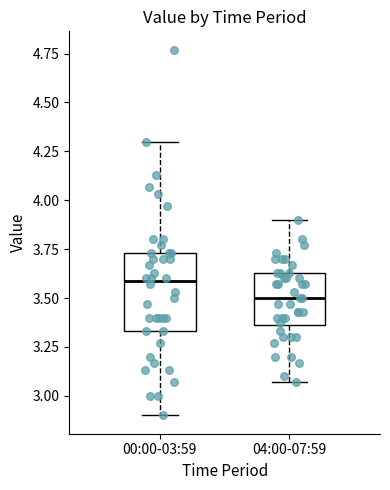

Reading left to right, transcribe this box plot: for each box, give where its median line is, the range the box spans, and where its two whiskers end, as read against the y-axis. The values are not printed on the chart, so give them approximately, as read against the axis.

00:00-03:59: median 3.60, box 3.35 to 3.75, whiskers 2.90 to 4.30
04:00-07:59: median 3.50, box 3.35 to 3.65, whiskers 3.05 to 3.90